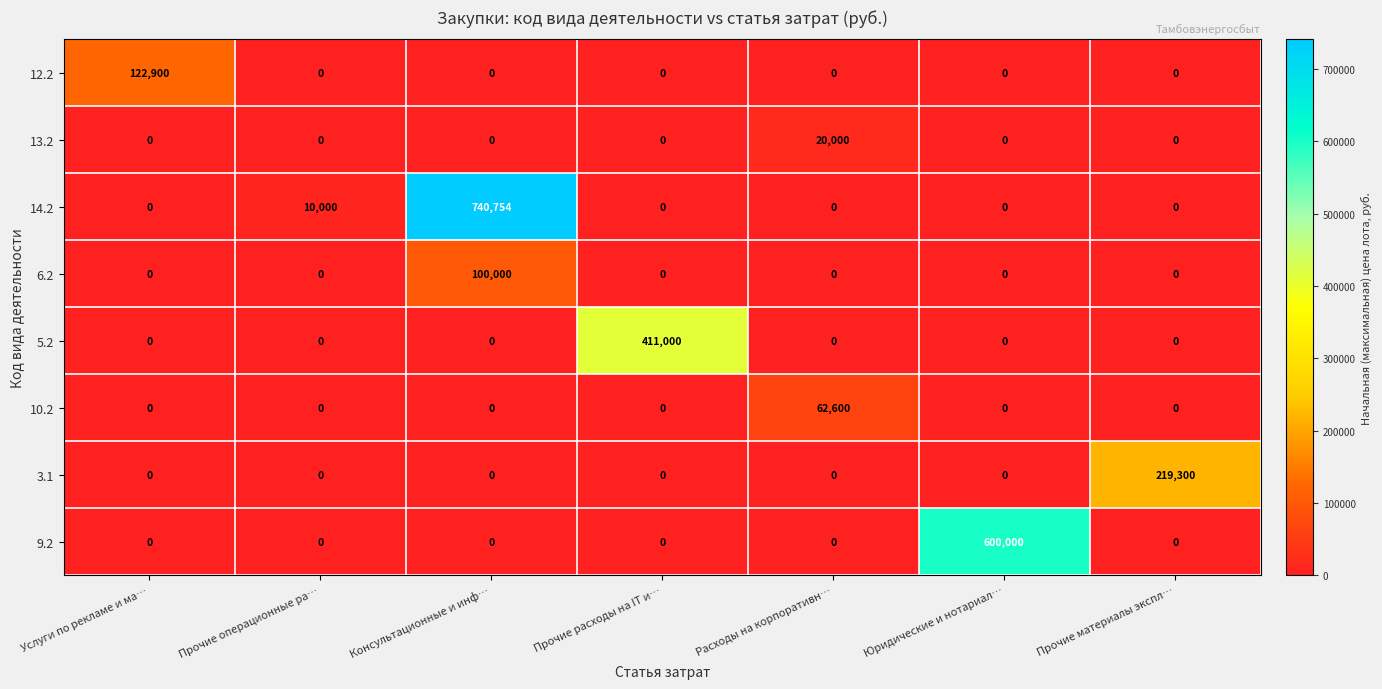

Which category has the highest value across all series?

Консультационные и инф…